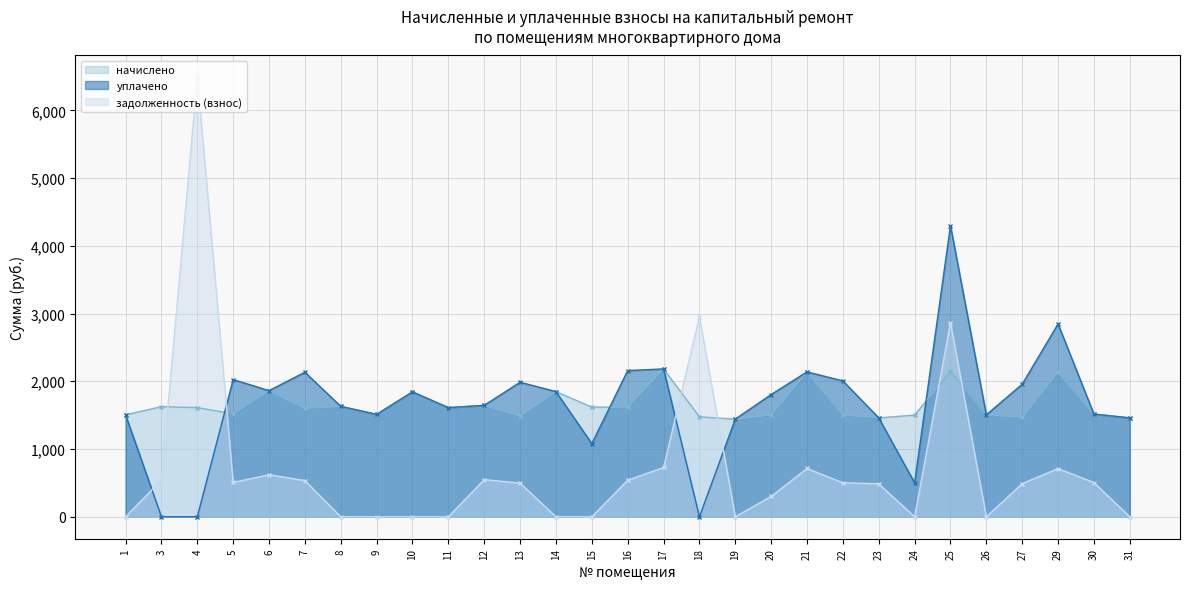

What is the value of the задолженность (взнос) point at the 21st from the left?

501.4